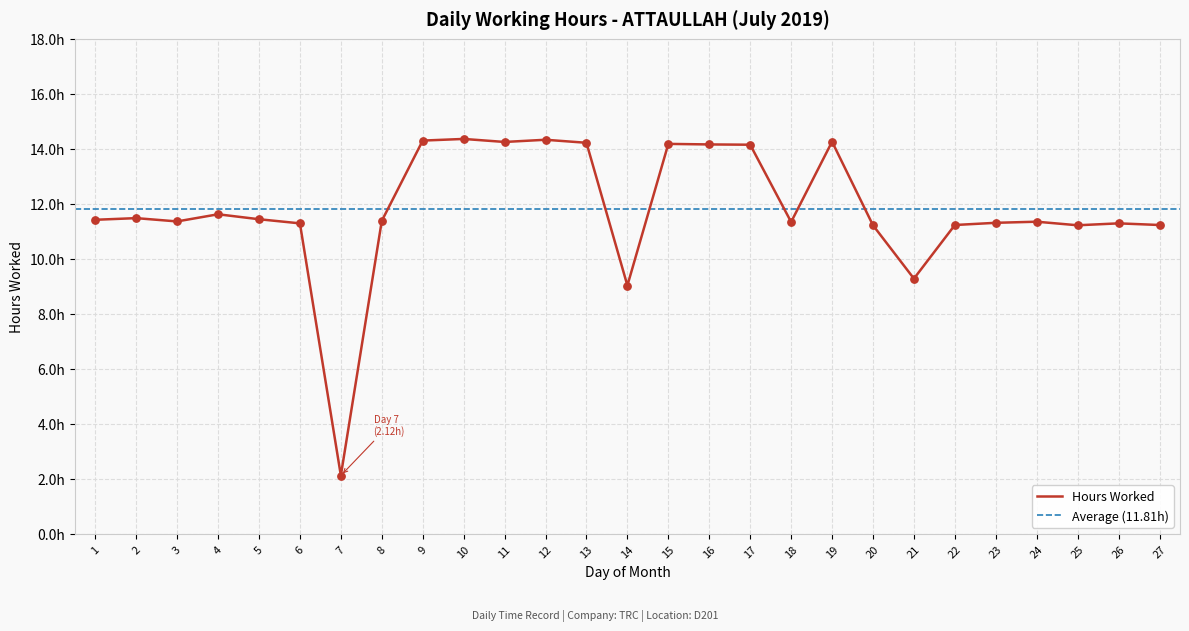

Approximately how many times larger is the value at 22 compared to 21?

1.2